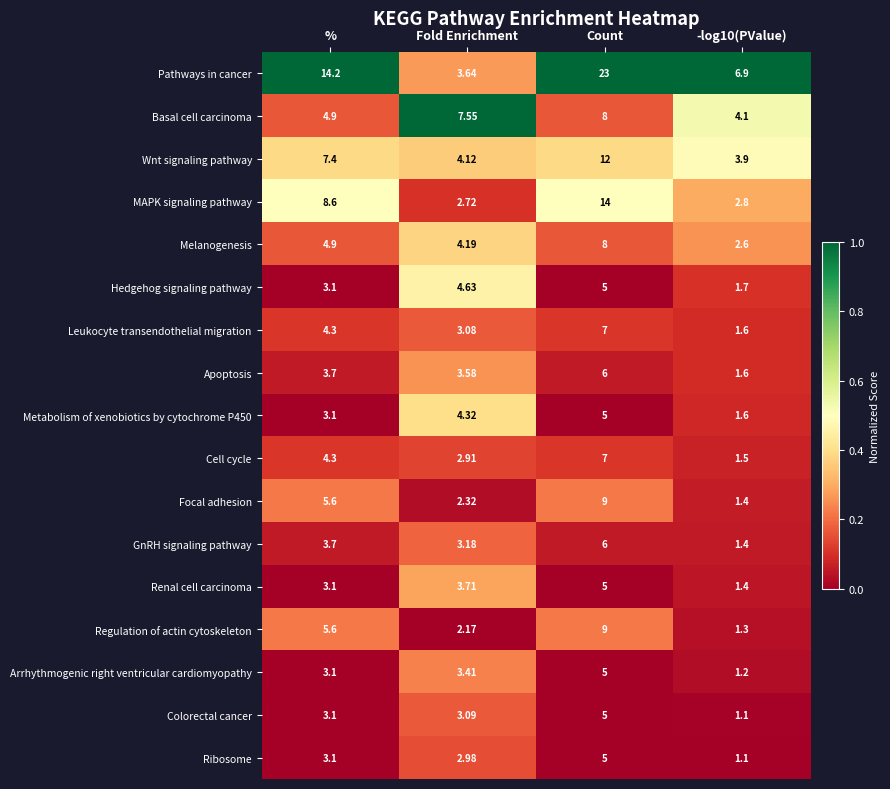

Where is Focal adhesion nearest to the value 5?

%